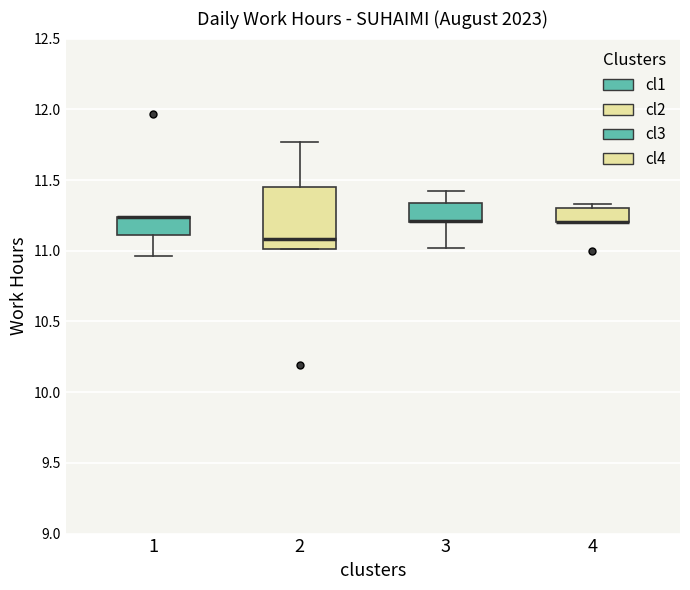

Reading left to right, transcribe this box plot: for each box, give where its median line is, the range the box spans, and where its two whiskers end, as read against the y-axis. The values are not printed on the chart, so give them approximately, as read against the axis.

1: median 11.25 (drawn on the box's upper edge), box 11.10 to 11.25, whiskers 10.95 to 11.25
2: median 11.10, box 11.00 to 11.45, whiskers 11.00 to 11.75
3: median 11.20 (drawn on the box's lower edge), box 11.20 to 11.35, whiskers 11.00 to 11.40
4: median 11.20 (drawn on the box's lower edge), box 11.20 to 11.30, whiskers 11.20 to 11.35